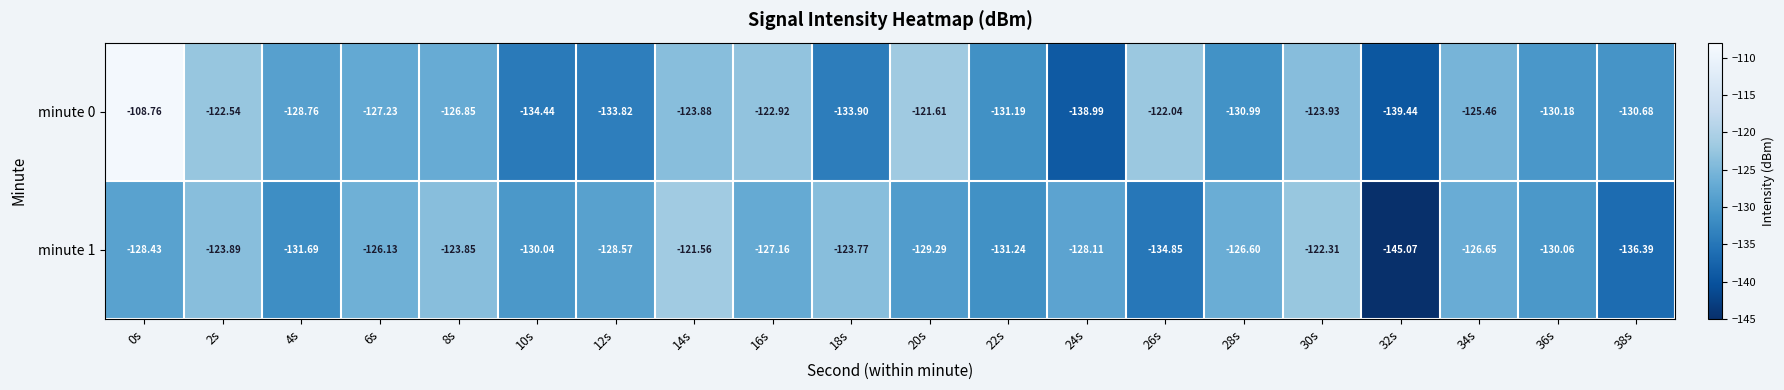

Is the value of minute 0 at 32s greater than the value of minute 1 at 28s?

No